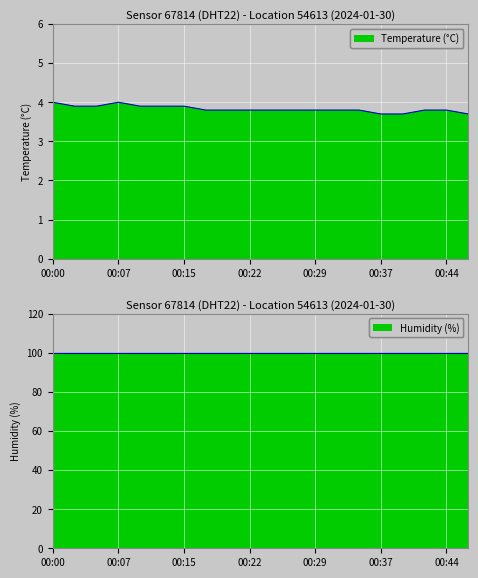

Reading left to right, list all the values displayed in this chart.

00:00=4.0	00:02=3.9	00:05=3.9	00:07=4.0	00:10=3.9	00:12=3.9	00:15=3.9	00:17=3.8	00:20=3.8	00:22=3.8	00:25=3.8	00:27=3.8	00:29=3.8	00:32=3.8	00:34=3.8	00:37=3.7	00:39=3.7	00:42=3.8	00:44=3.8	00:47=3.7